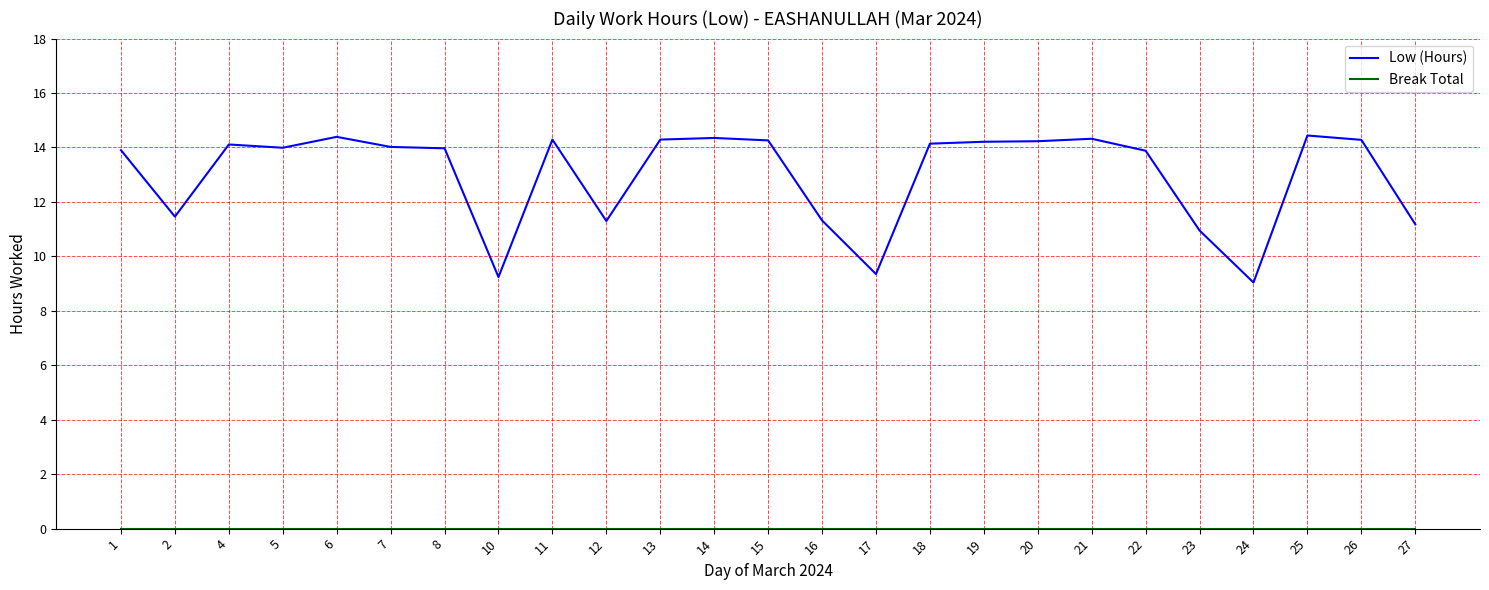

Which series has the largest total across all categories?

Low (Hours)